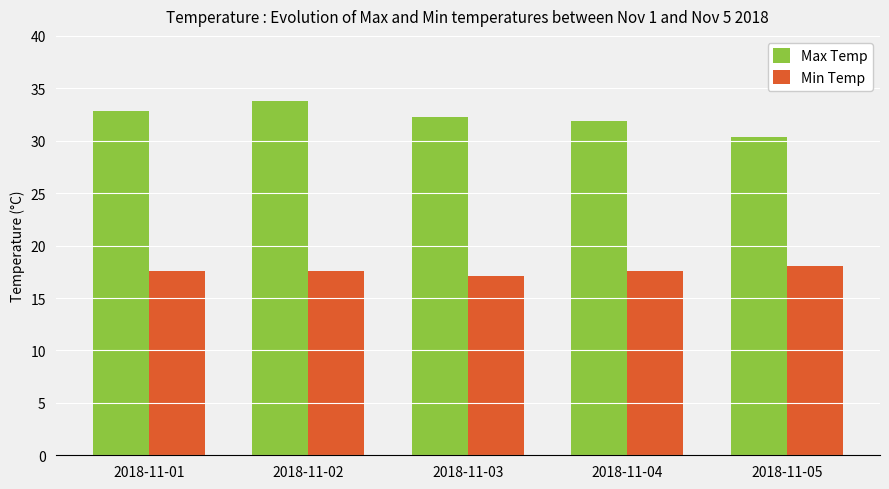

Which category has the highest value in the Min Temp series?

2018-11-05